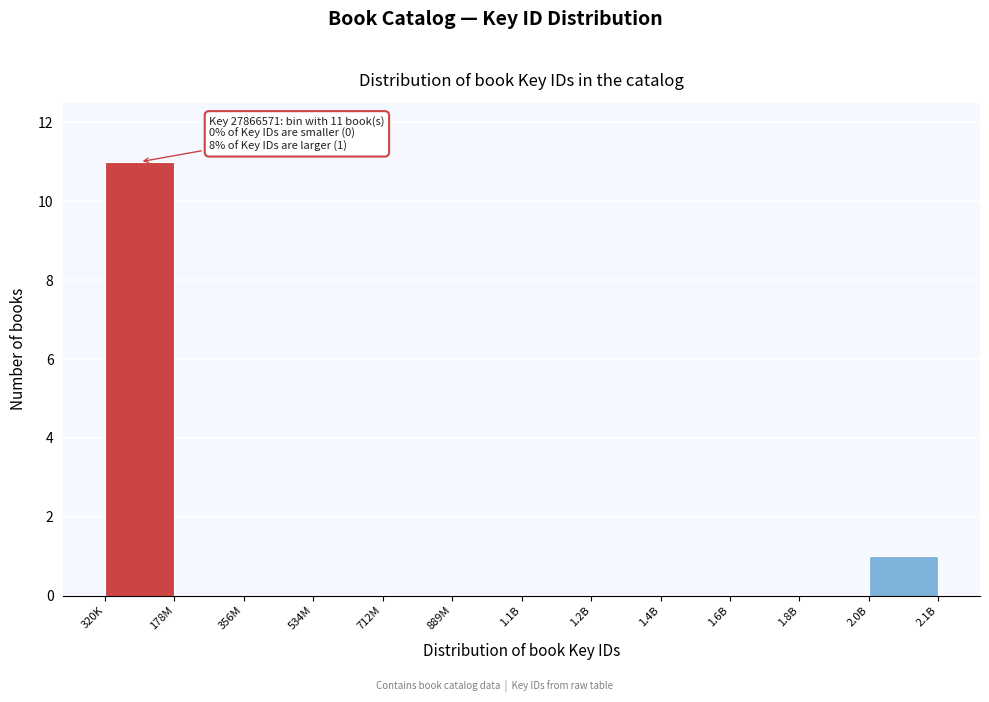

Reading left to right, transcribe all the data shown in this chart.

320K=11	178M=0	356M=0	534M=0	712M=0	889M=0	1.1B=0	1.2B=0	1.4B=0	1.6B=0	1.8B=0	2.0B=1